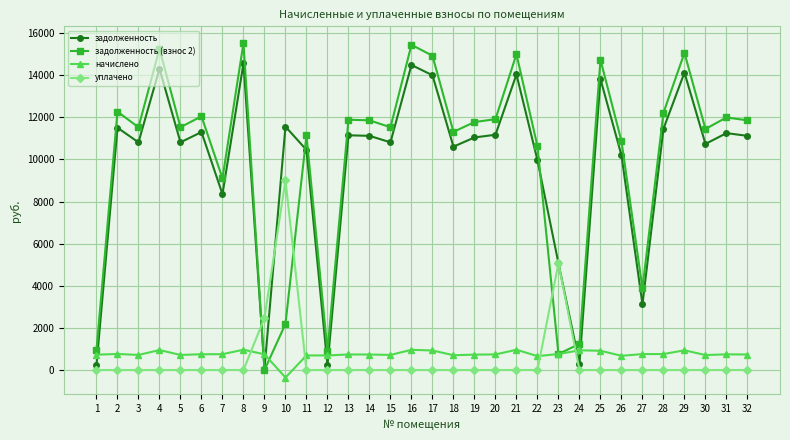

The value of задолженность (взнос 2) at 5 is 11527.4. True or false?

True